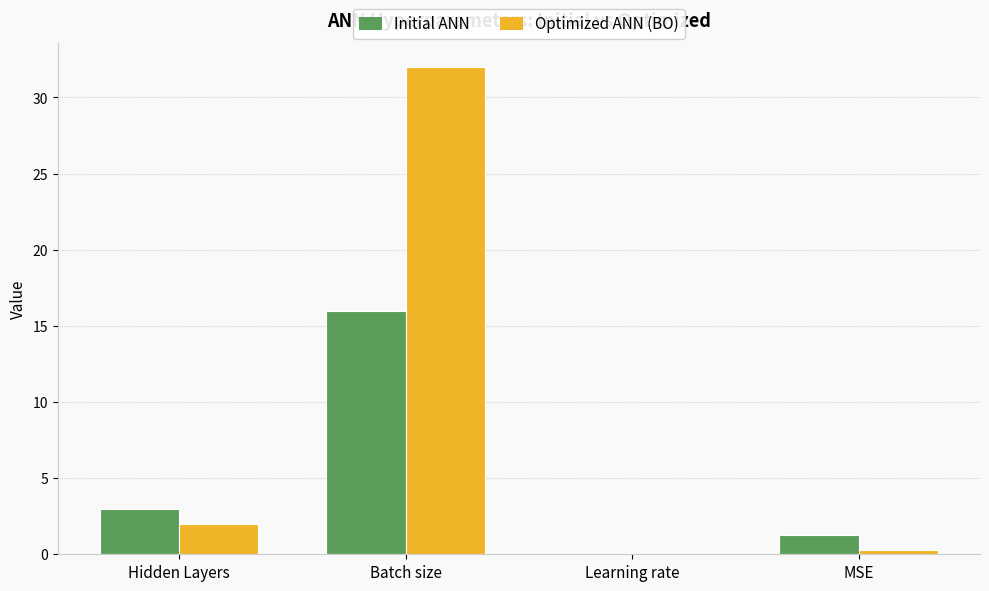

The value of Optimized ANN (BO) at Hidden Layers is 2.0. True or false?

True